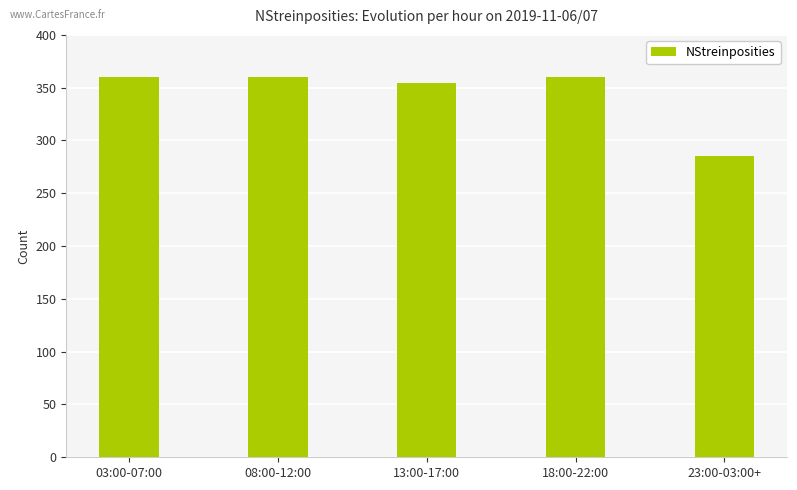

Are the bars horizontal?

No